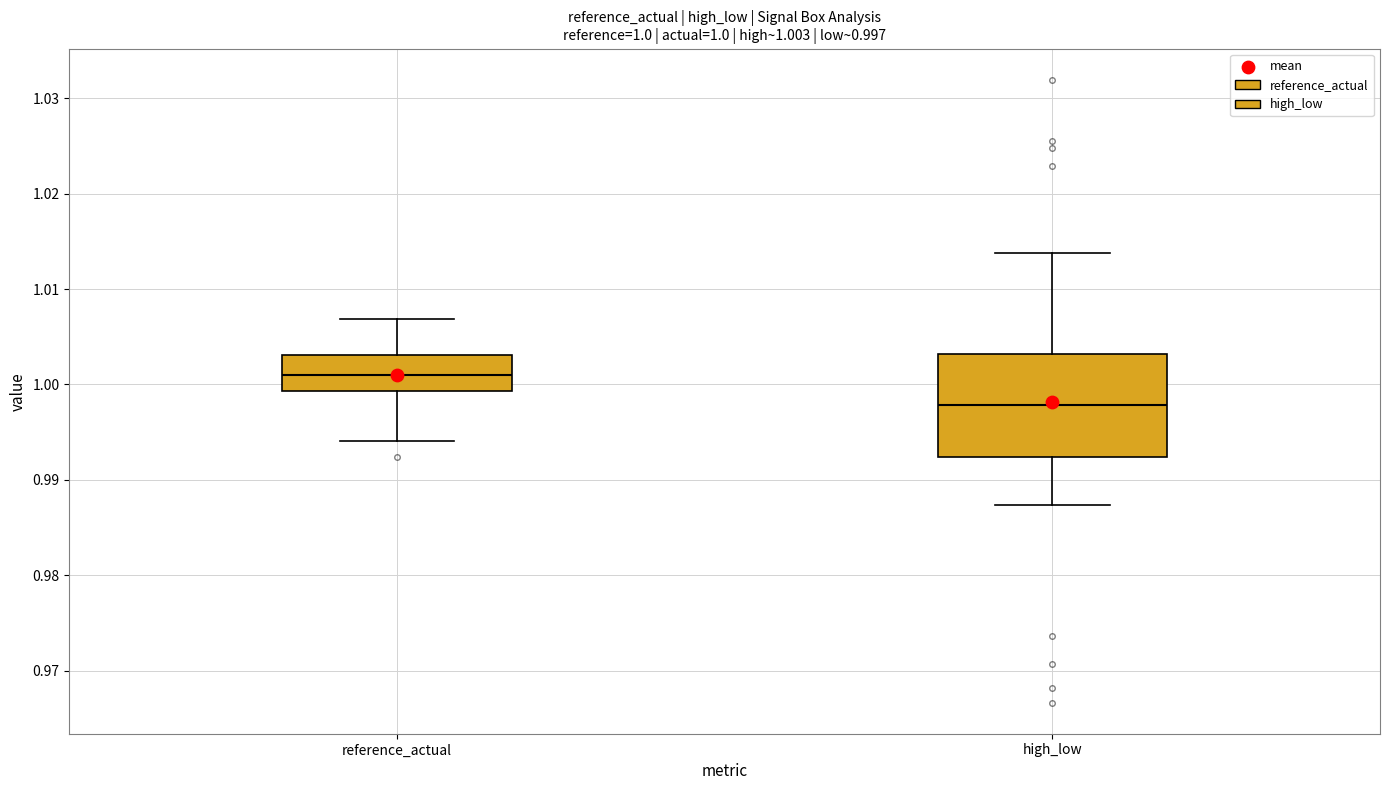

Comparing the boxes themselves (not the whiskers), which one is the tallest?

high_low